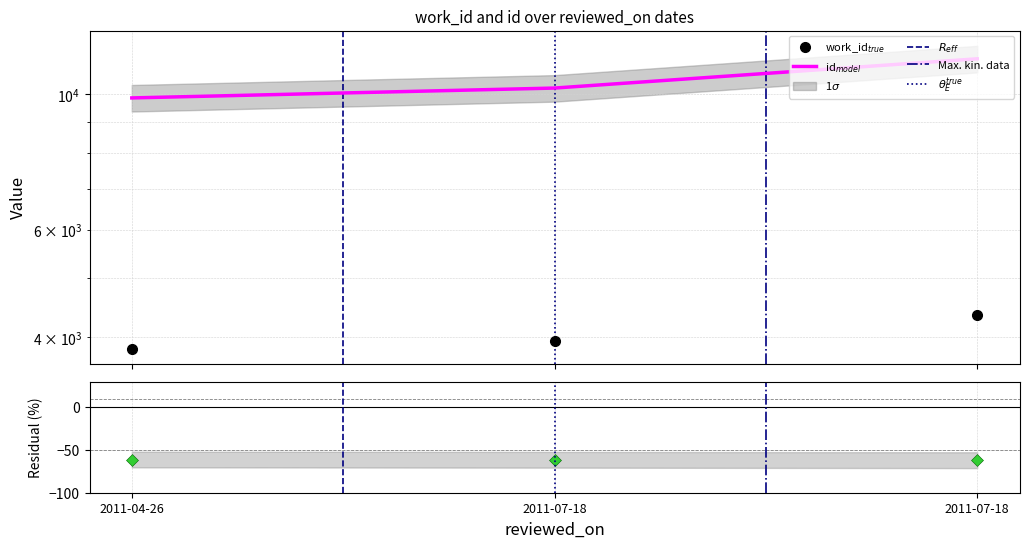

Is it true that work_id equals 2133 at 2011-07-18?

False